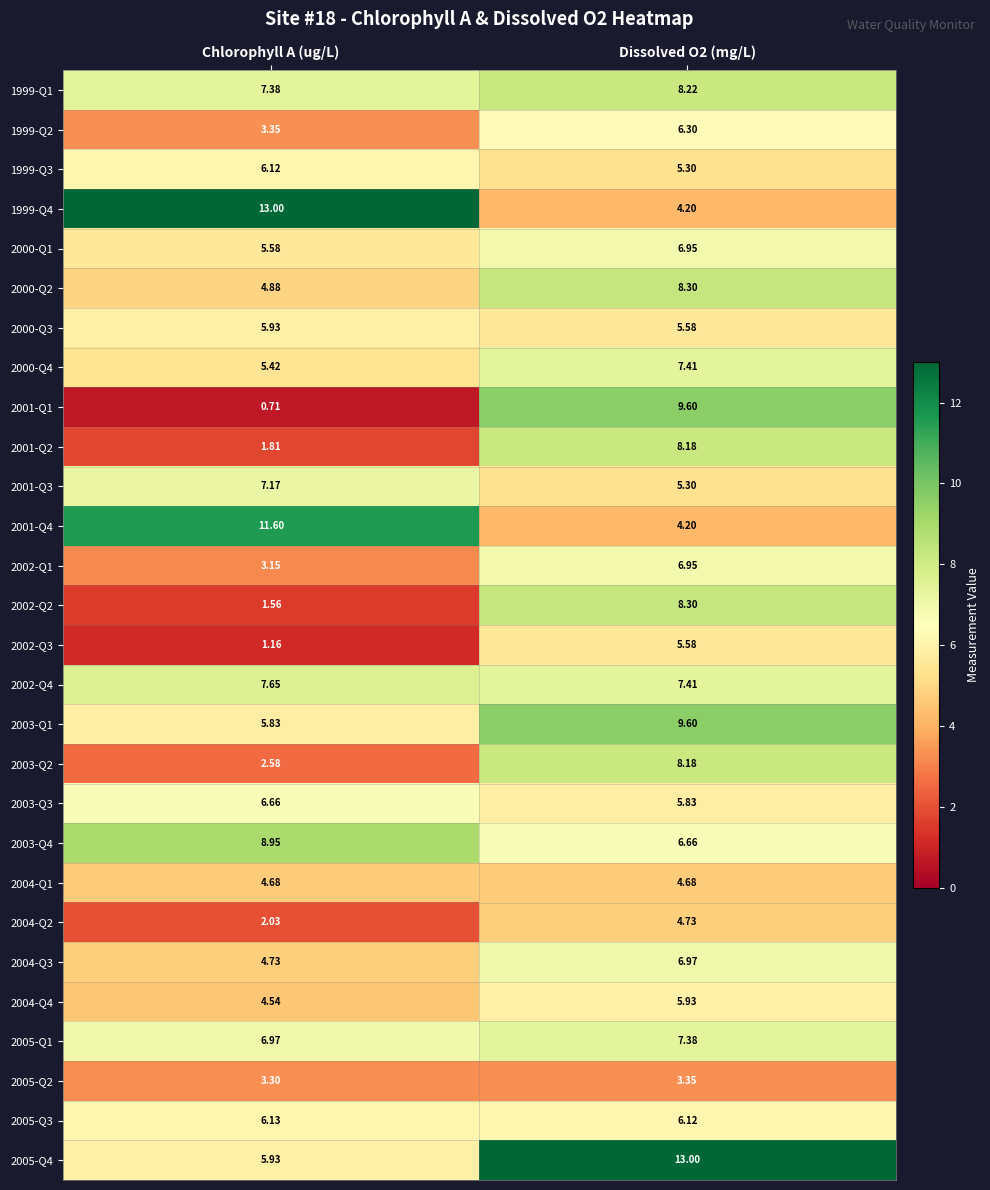

At which category does the chart reach its minimum across all series?

Chlorophyll A (ug/L)